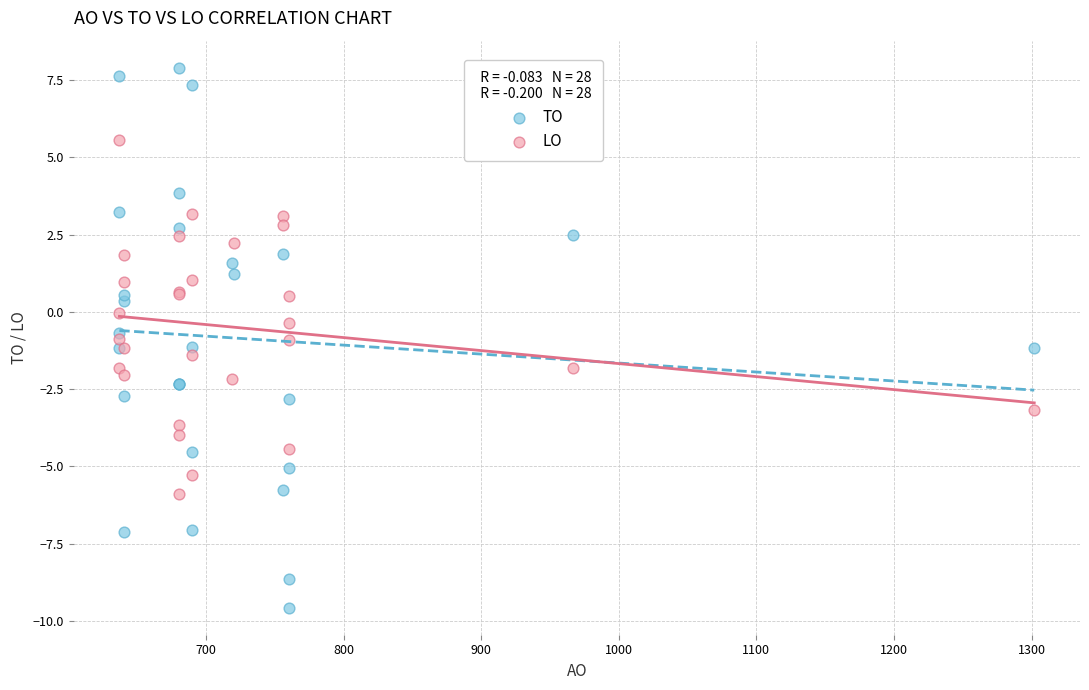

Which series has the widest spread of Y values?

TO